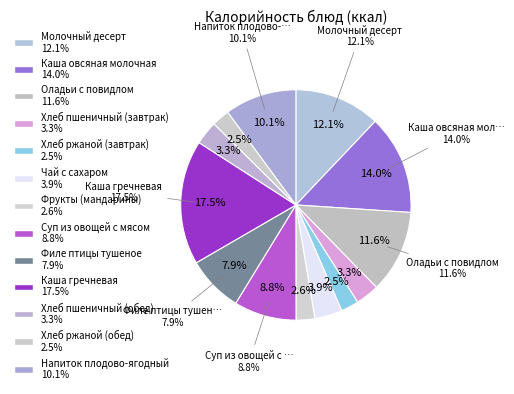

How many slices are in this pie chart?

13